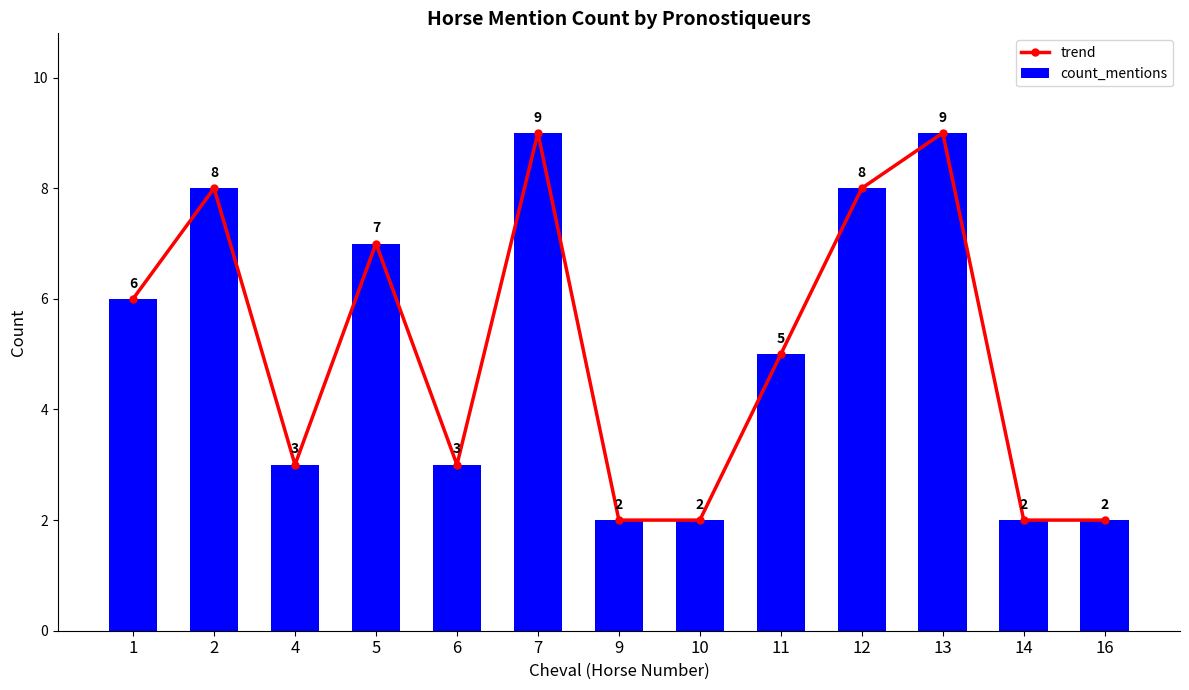

What is the value of the trend bar at the 12th from the left?

2